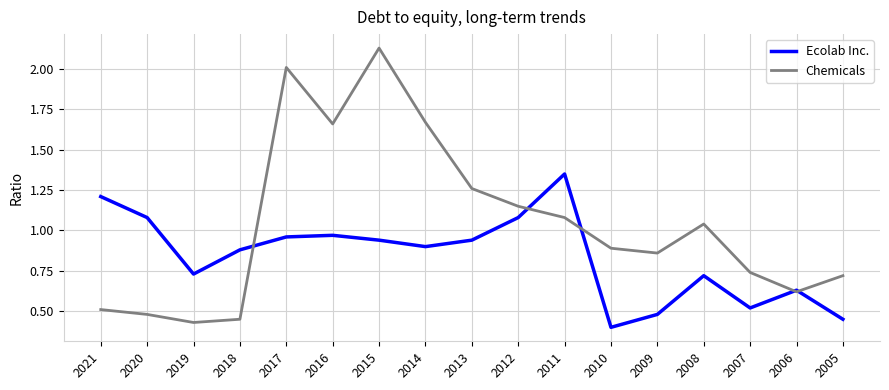

The value of Chemicals at 2010 is 0.4. True or false?

False